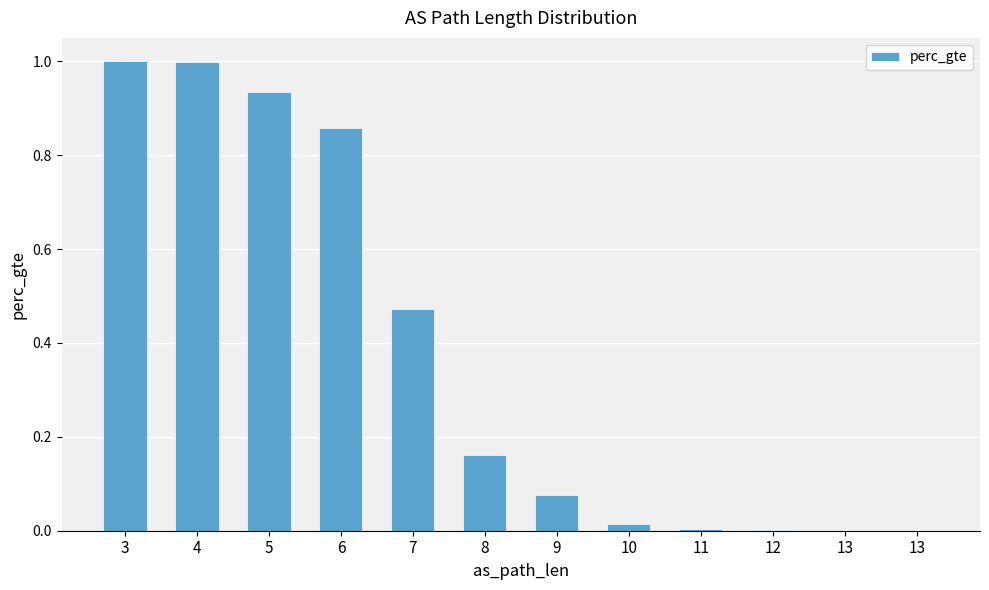

Reading right to left, transcribe all the data shown in this chart.

0.0	0.0	0.0	0.0	0.0	0.1	0.2	0.5	0.9	0.9	1.0	1.0